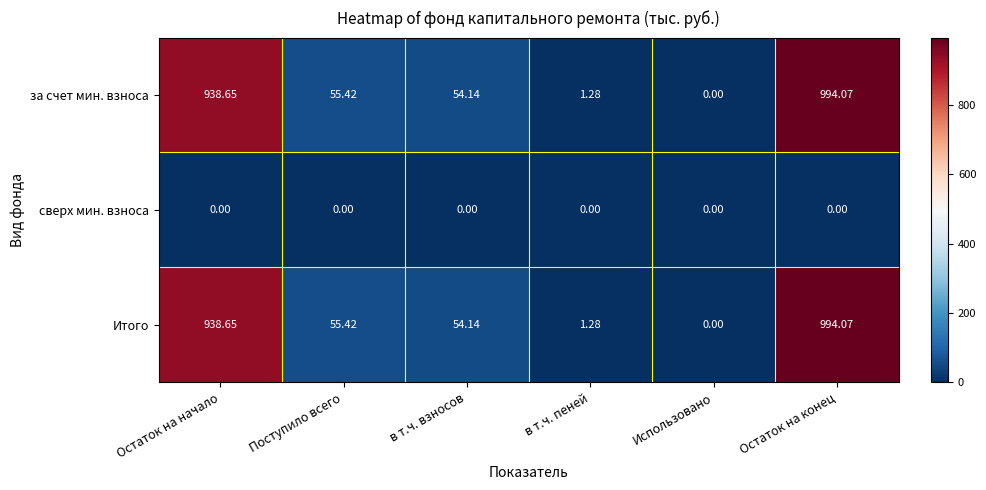

What is the total value across all series at Остаток на конец?

1988.1